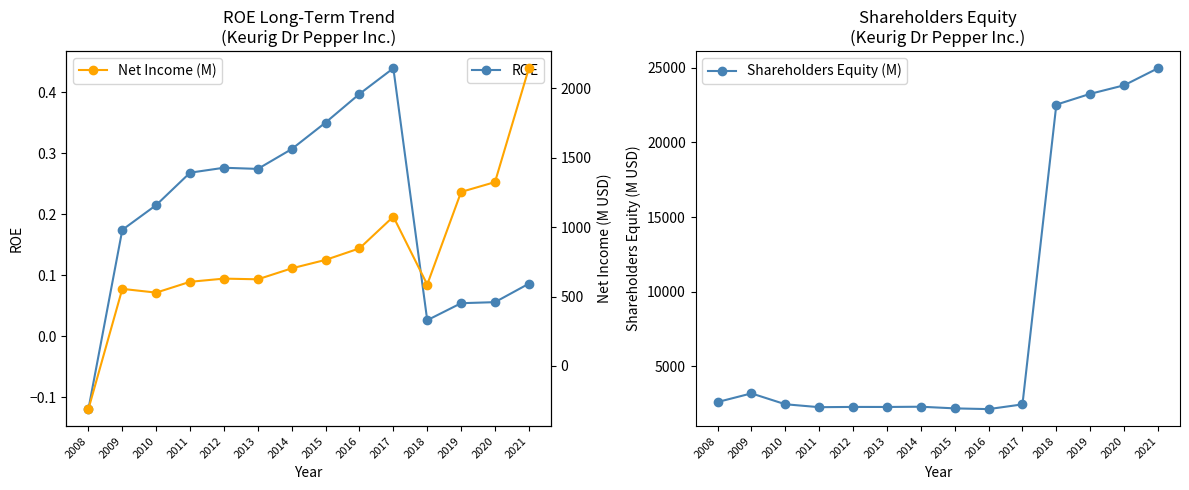

What is the difference between the highest and lowest values at 2020?

23828.9